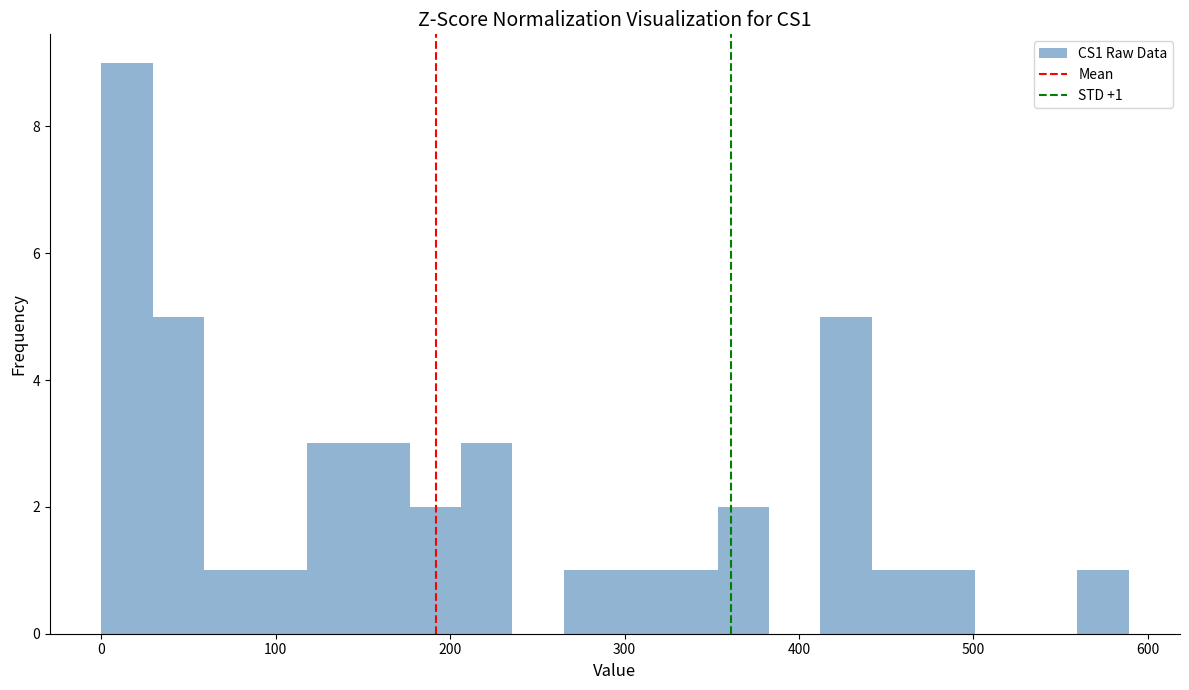

Around what value on the x-axis is the tallest bar? Give the approximate position of its centre, as read against the axis.

10